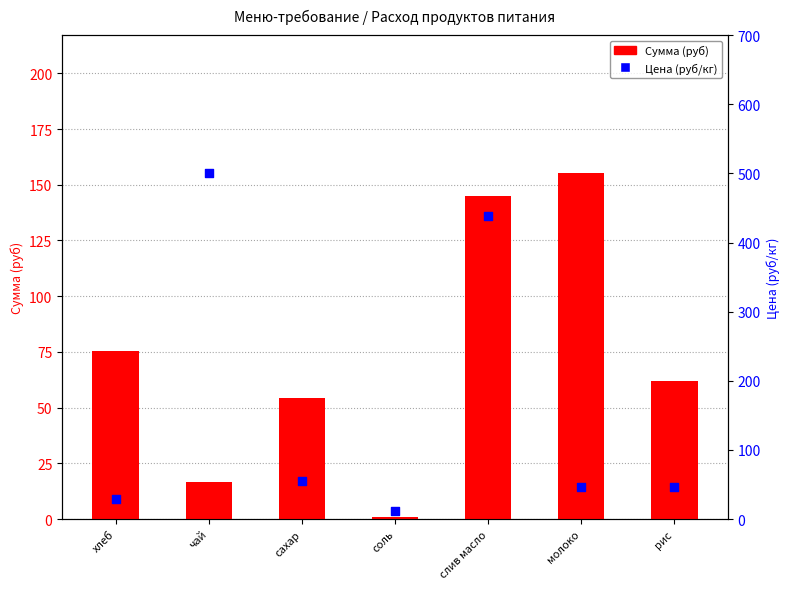

At how many categories does at least one series exceed 358?

2